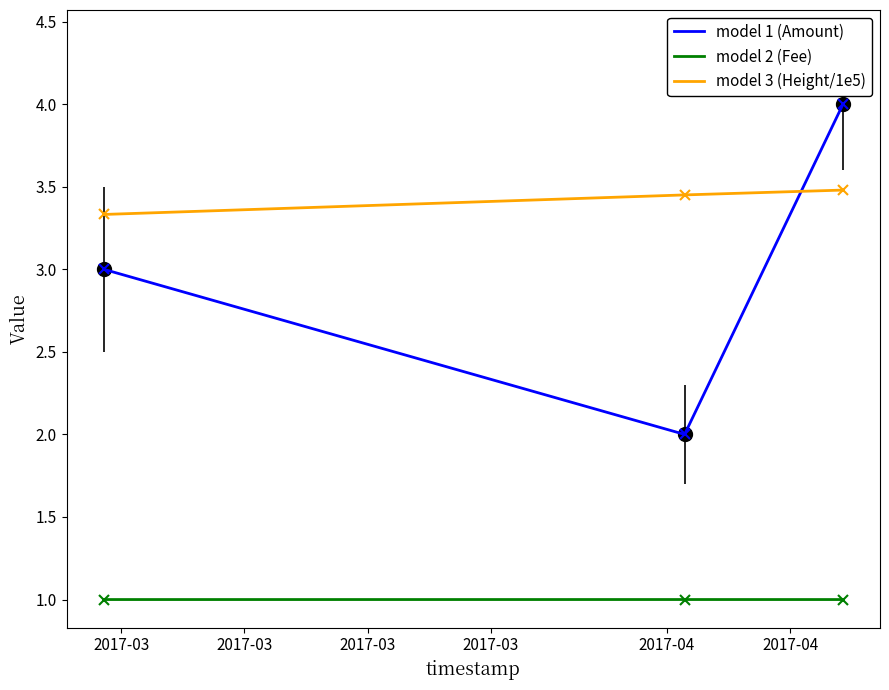

Which series has the largest total across all categories?

model 3 (Height/1e5)